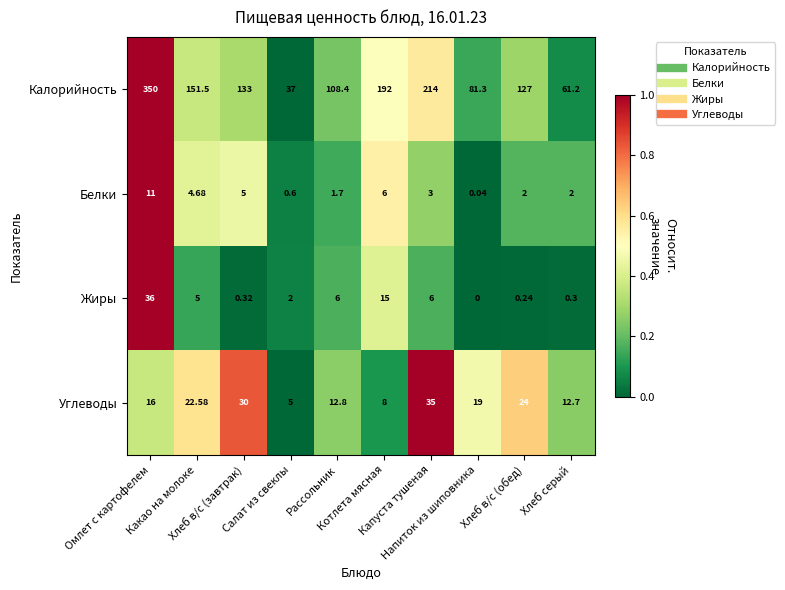

Which series has the largest range (max minus min)?

Калорийность